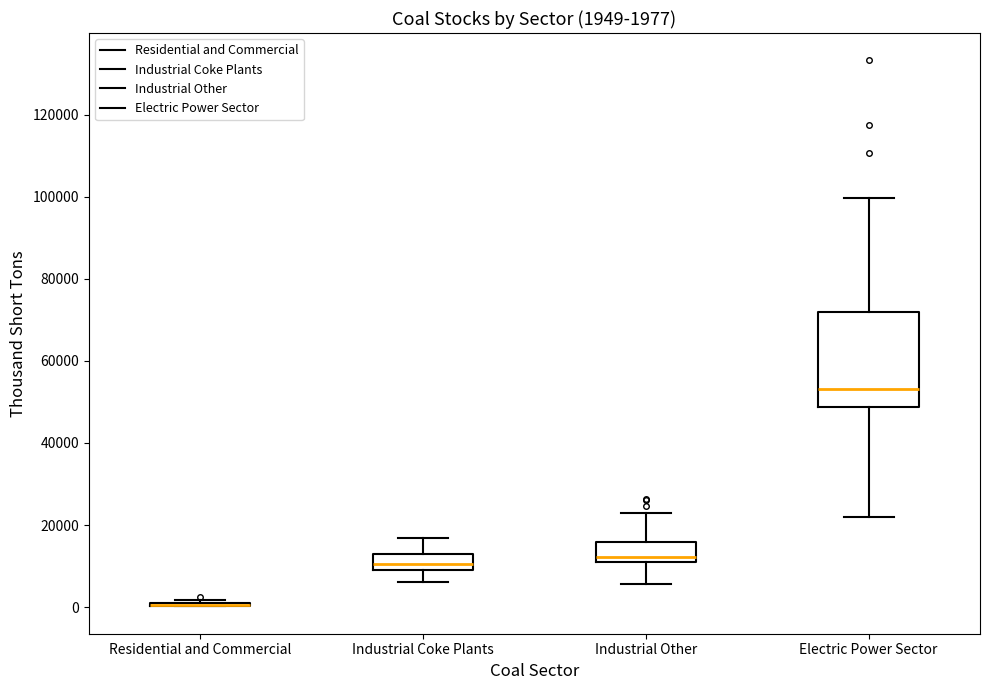

Comparing the boxes themselves (not the whiskers), which one is the tallest?

Electric Power Sector